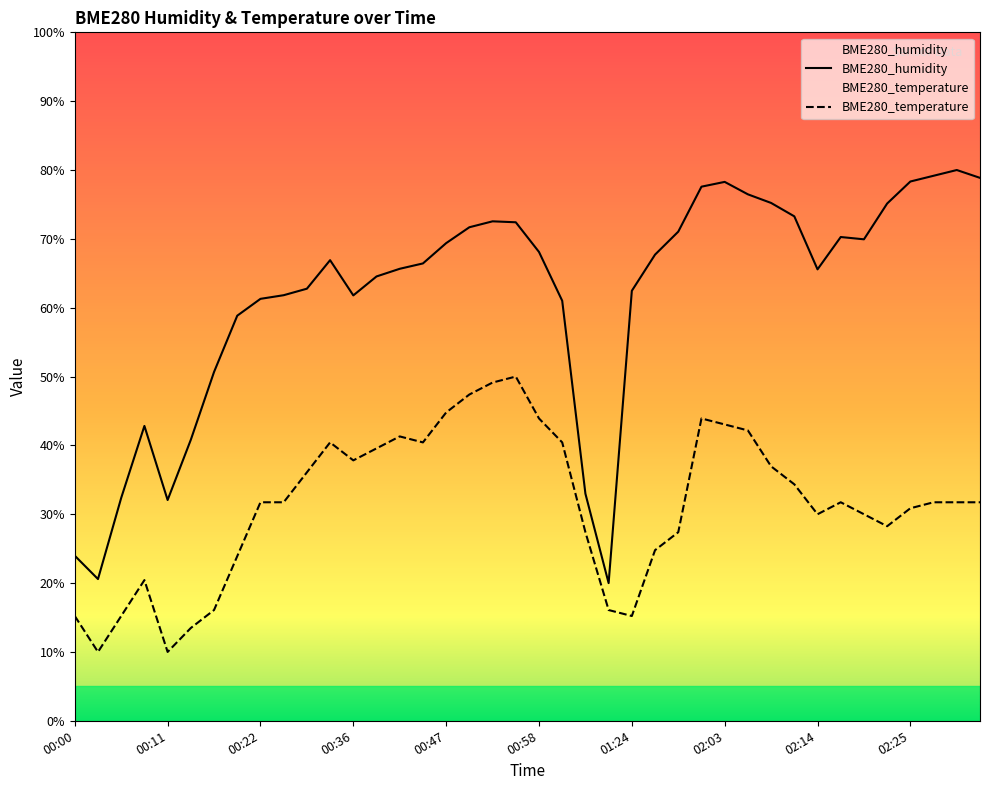

At which category is the sum across all series the highest?

00:55